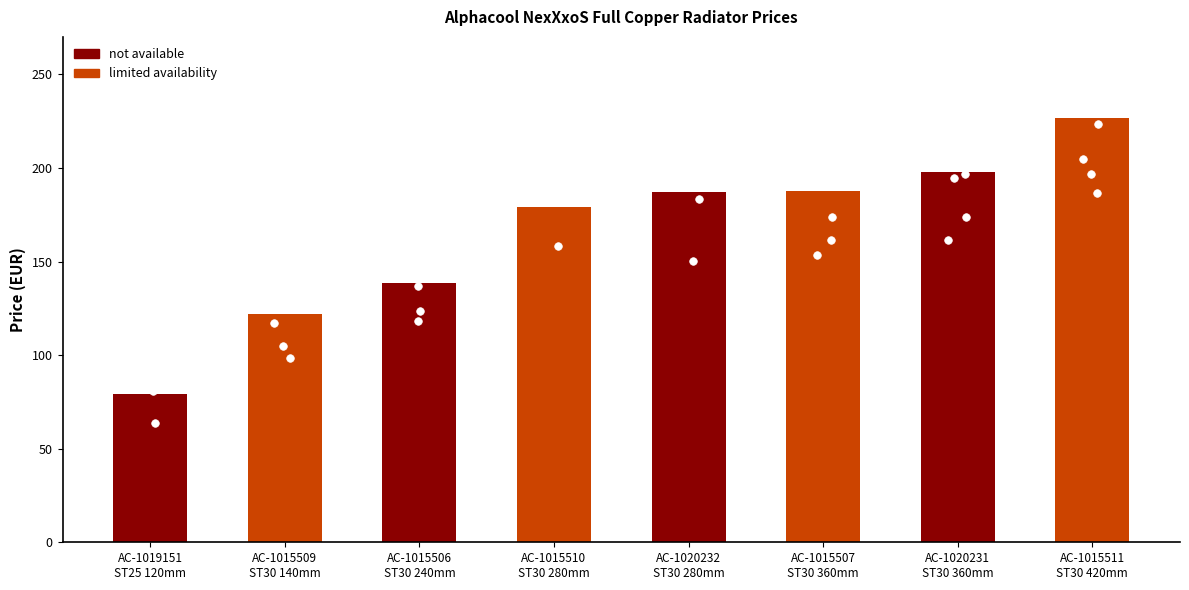

What is the change in value from AC-1015509
ST30 140mm to AC-1015506
ST30 240mm?

+16.9